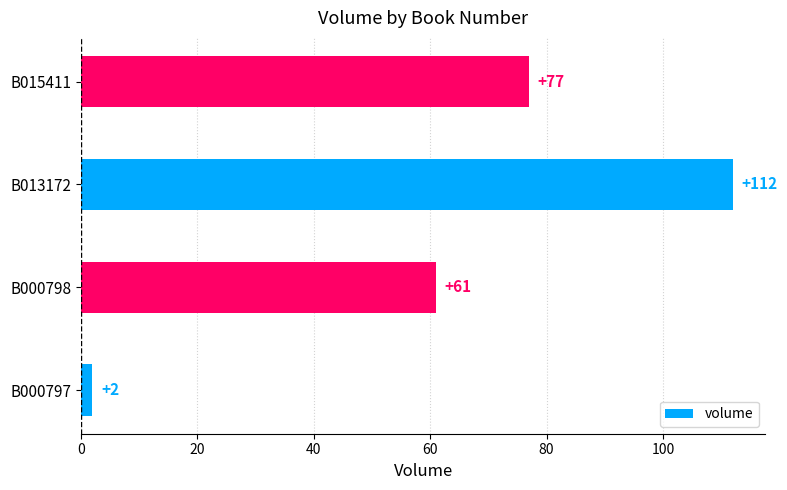

At which label is the value closest to 57?

B000798